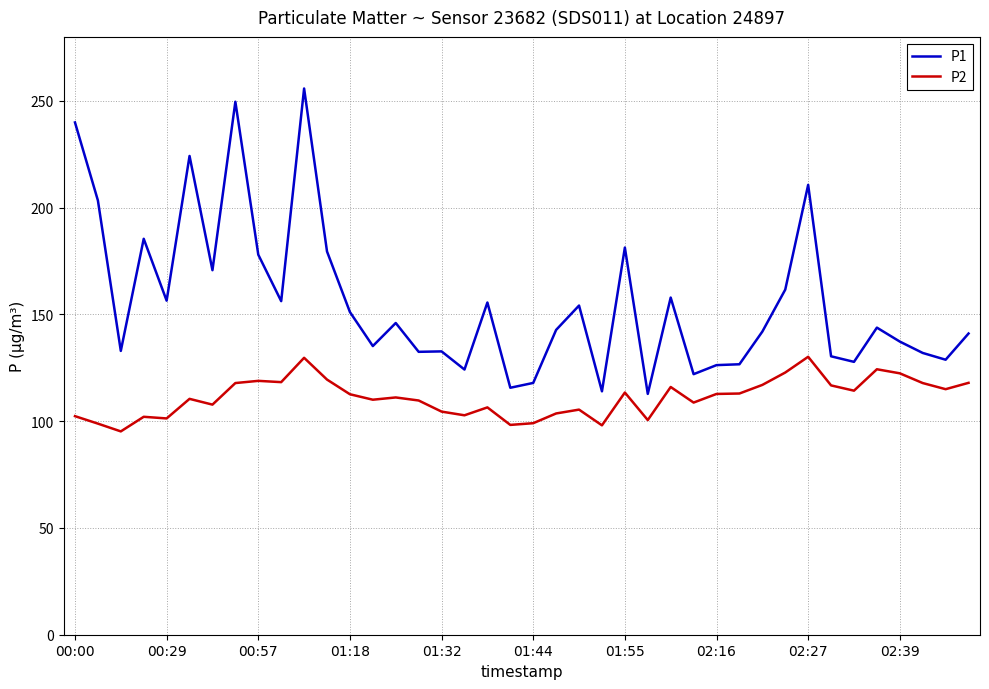

Which series has the largest total across all categories?

P1